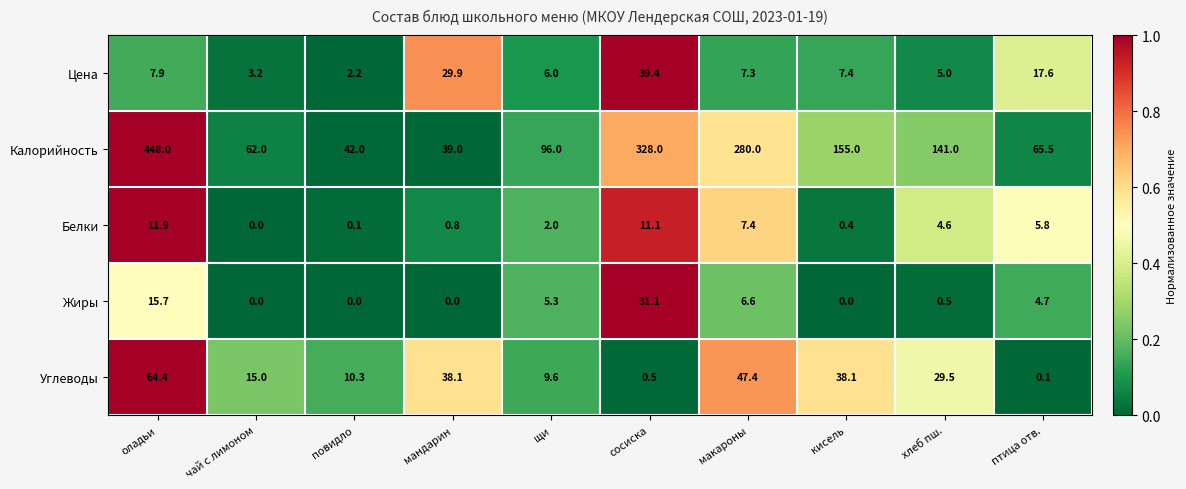

Between повидло and кисель, which series saw the biggest shift?

Калорийность